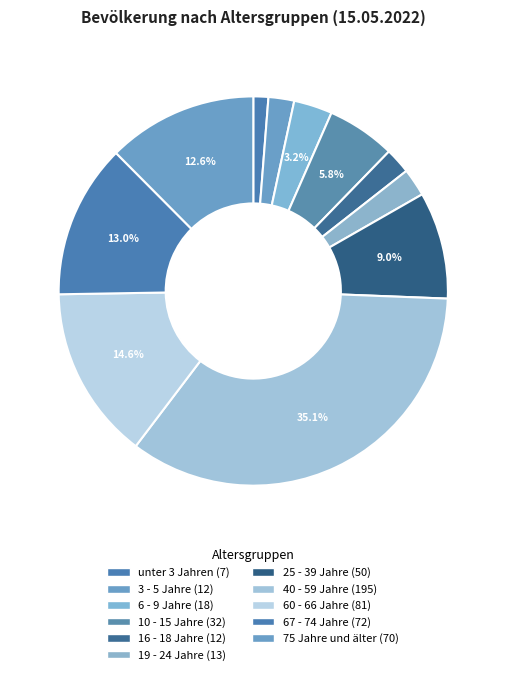

How many slices are in this pie chart?

11